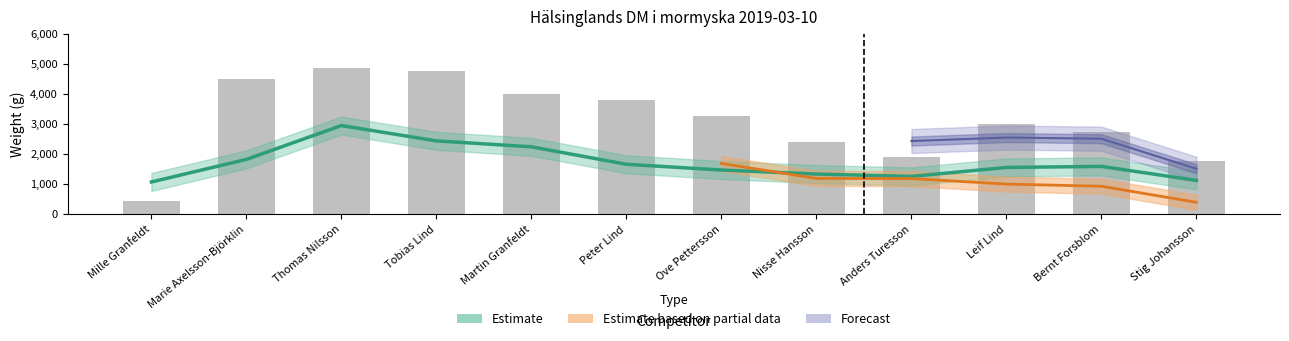

The value of vikt 2 at Bernt Forsblom is 355. True or false?

False